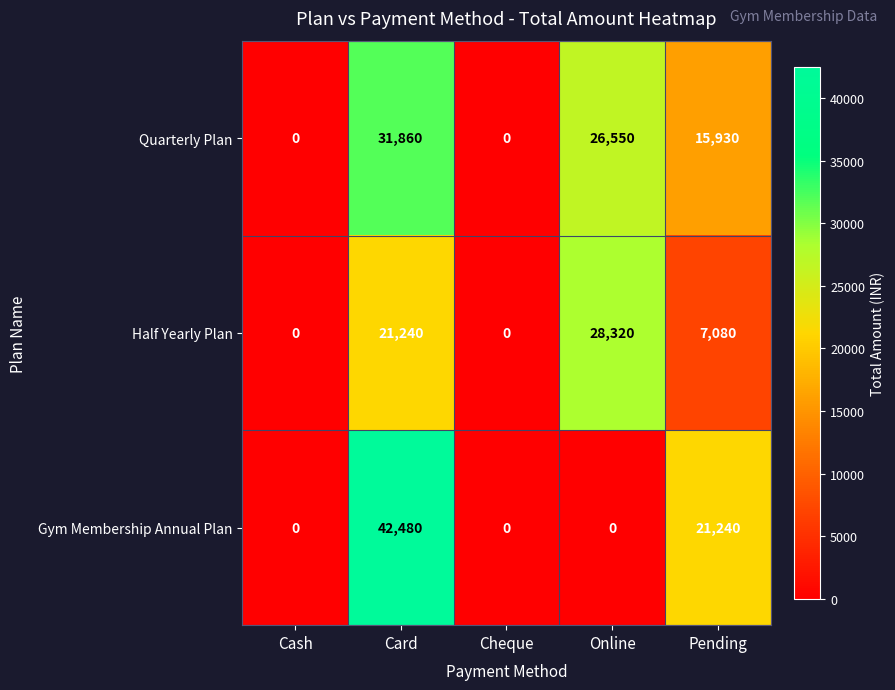

What is the average value of the Gym Membership Annual Plan series?

12744